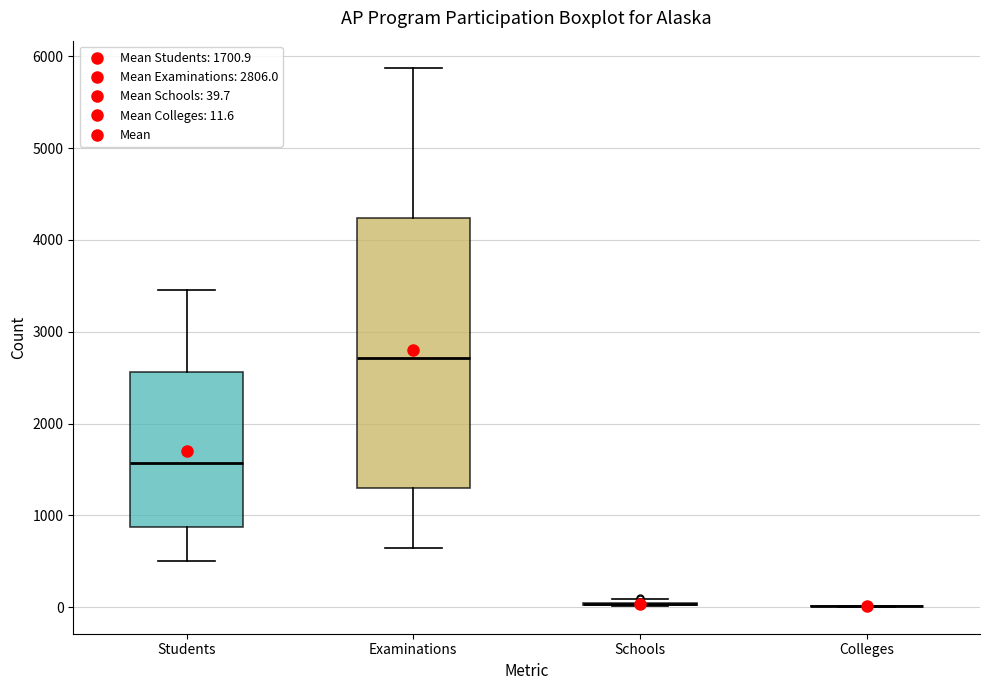

Reading left to right, read every box against the y-axis: the position of its median line, the range the box covers, and the ends of its whiskers. The values are not printed on the chart, so give them approximately, as read against the axis.

Students: median 1600, box 900 to 2600, whiskers 500 to 3500
Examinations: median 2700, box 1300 to 4200, whiskers 600 to 5900
Schools: box collapsed to a line at 0, whiskers 0 to 100
Colleges: box collapsed to a line at 0, whiskers 0 to 0